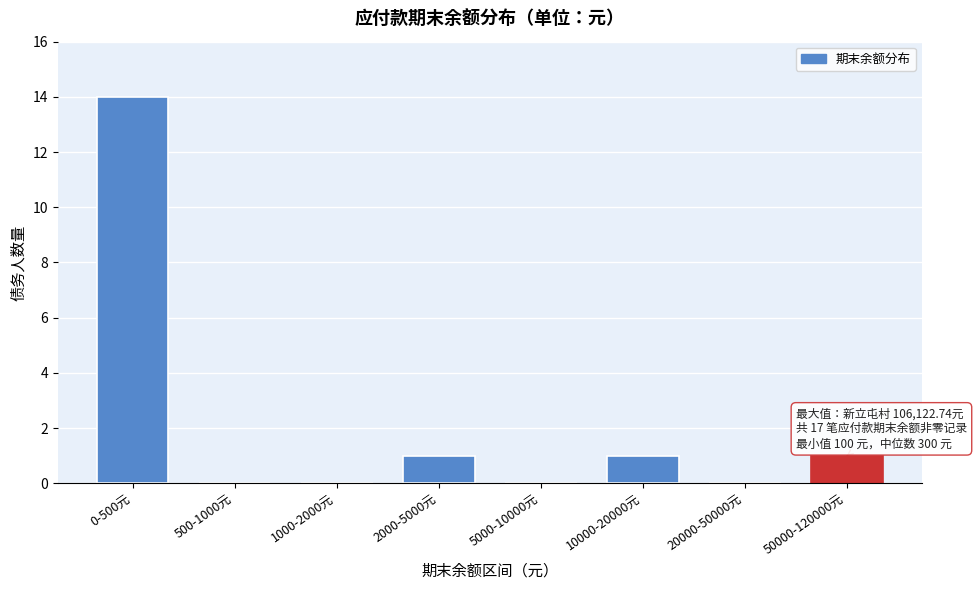

Reading left to right, list all the values displayed in this chart.

0-500元=14	500-1000元=0	1000-2000元=0	2000-5000元=1	5000-10000元=0	10000-20000元=1	20000-50000元=0	50000-120000元=1